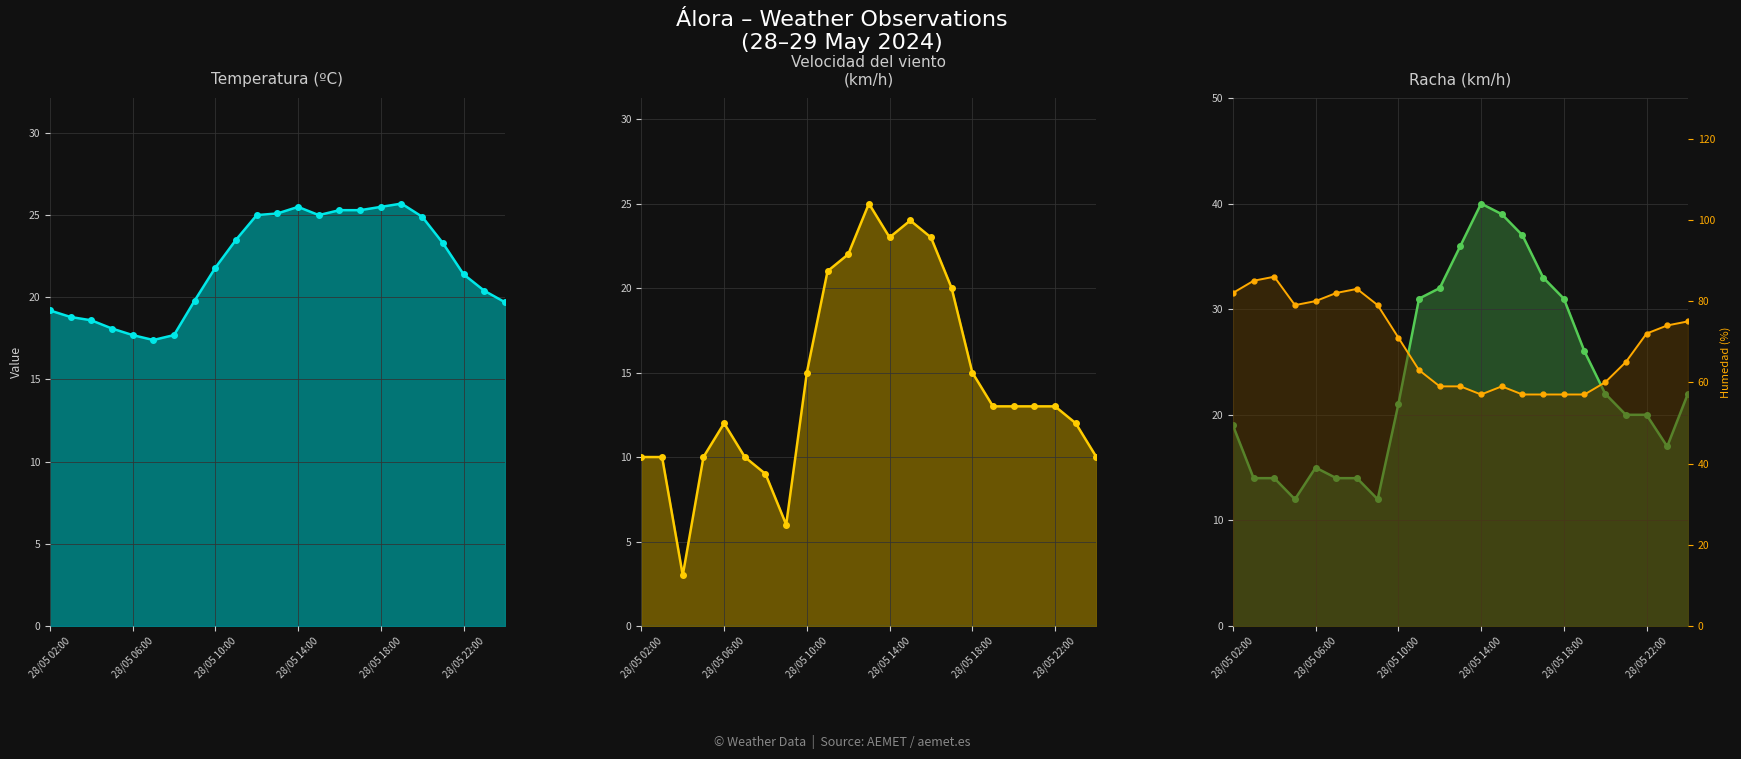

What is the value of the Humedad (%) point at the 9th from the left?

71.0